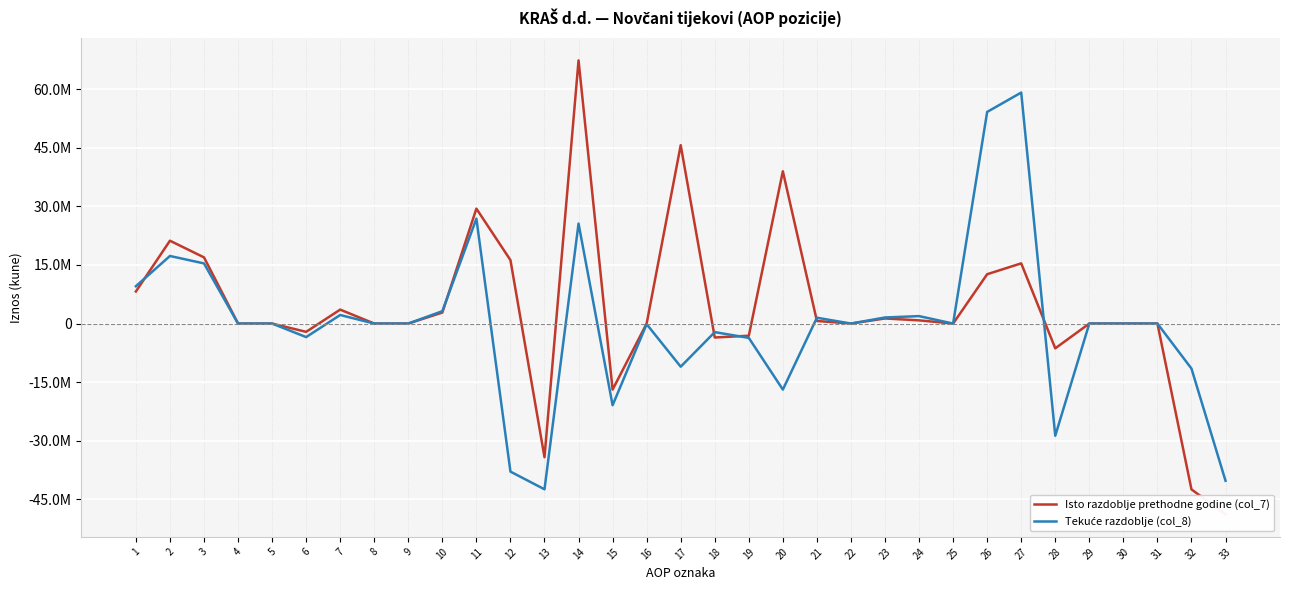

Which category has the highest value across all series?

14